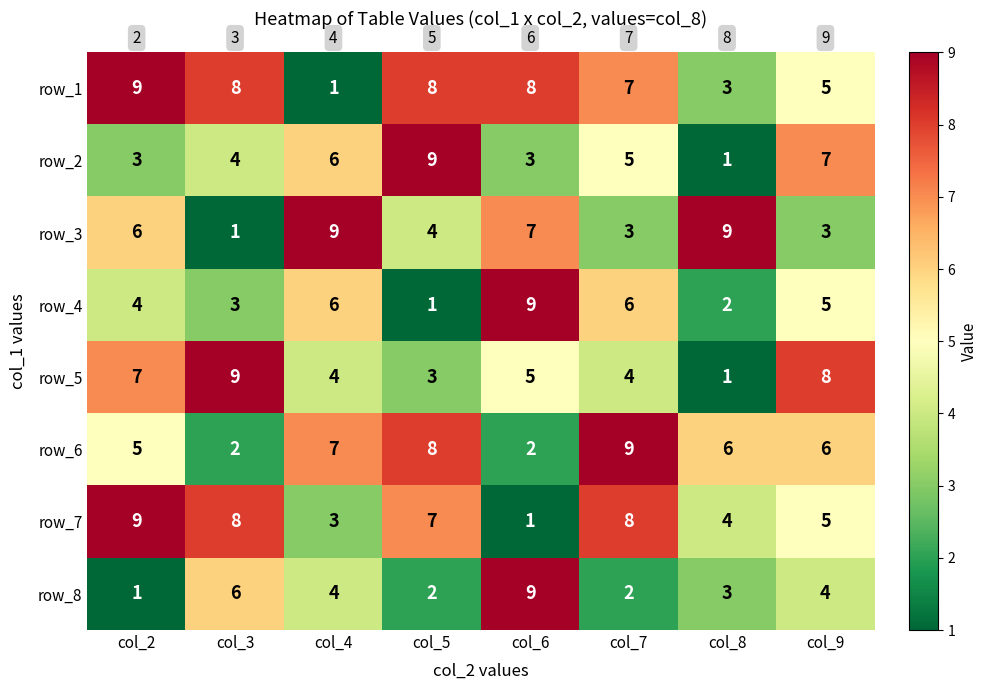

What is the difference between the highest and lowest values at col_5?

8